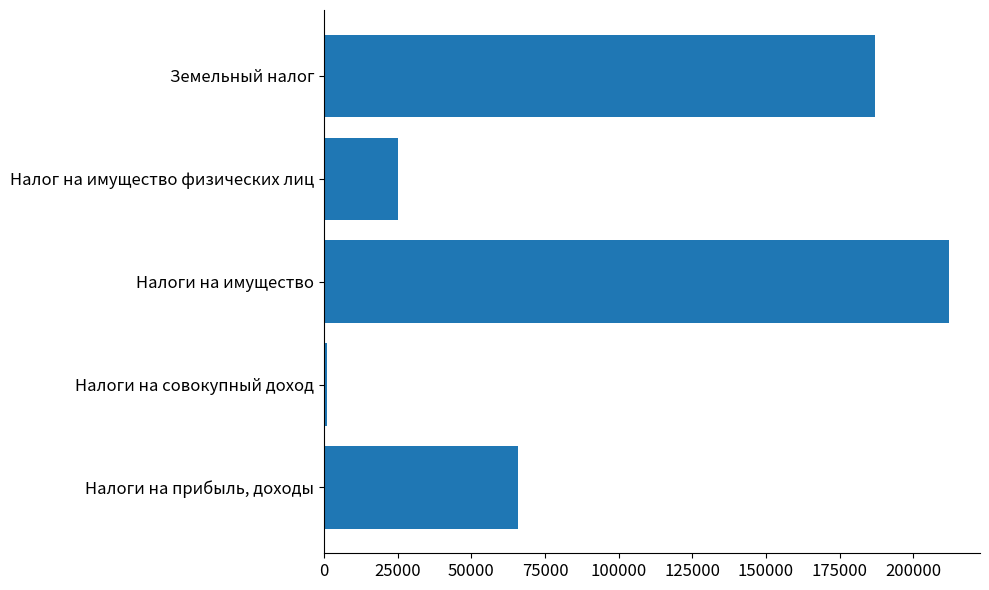

At which label is the value closest to 106500?

Налоги на прибыль, доходы